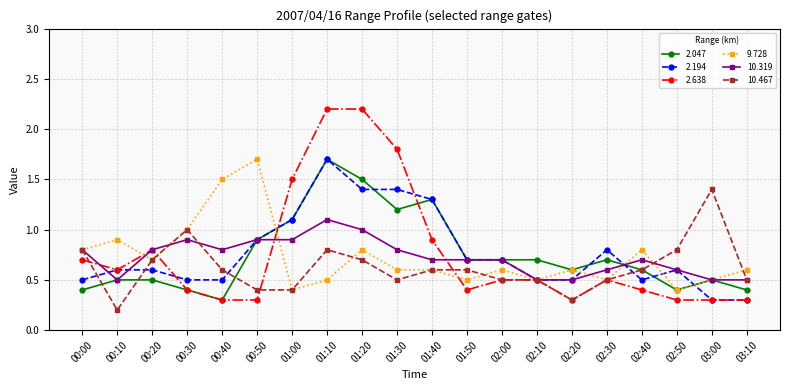

Count the 10.467 values in the range 0 to 1.

19